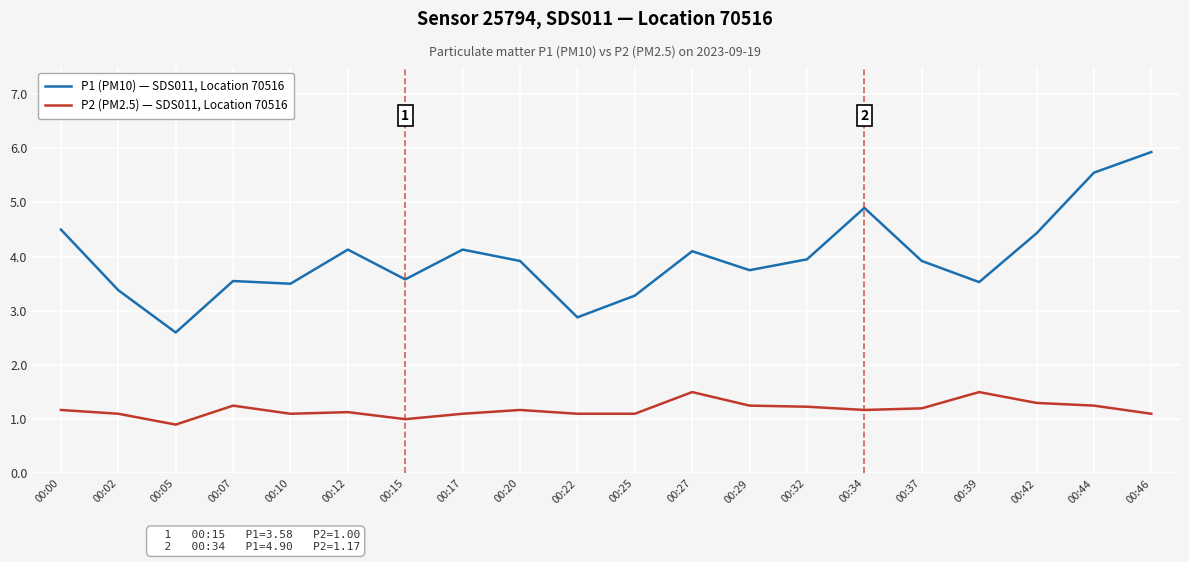

What are all the series names shown in the legend?

P1 (PM10) — SDS011, Location 70516, P2 (PM2.5) — SDS011, Location 70516